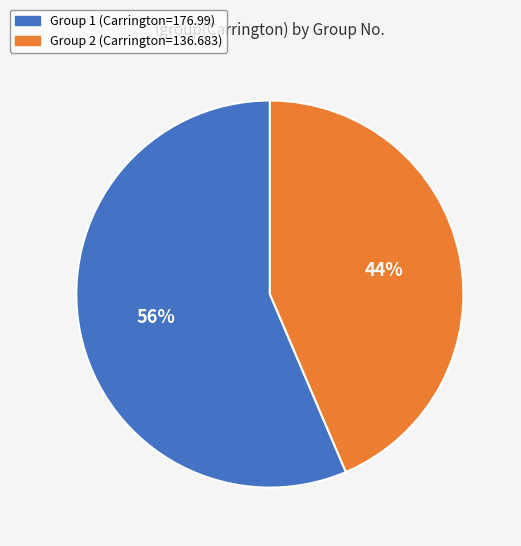

Does any single category account for the majority?

Yes